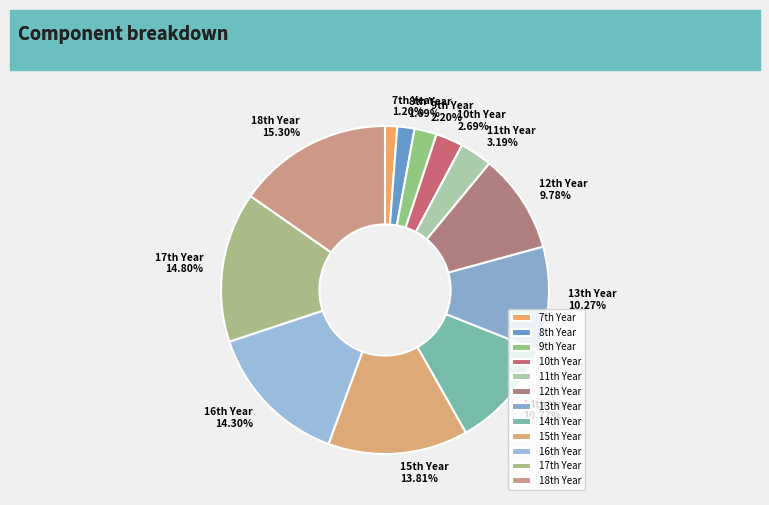

Is there any slice that represents more than half of the pie?

No